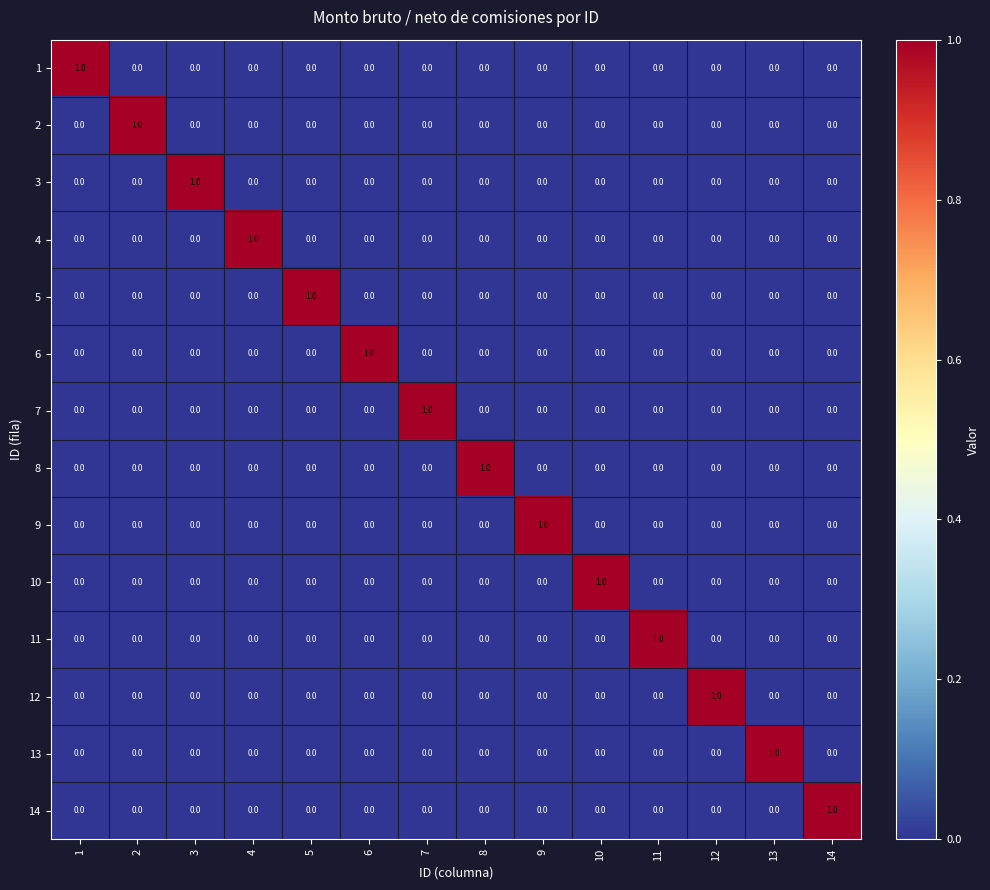

At how many categories does at least one series exceed 0?

14